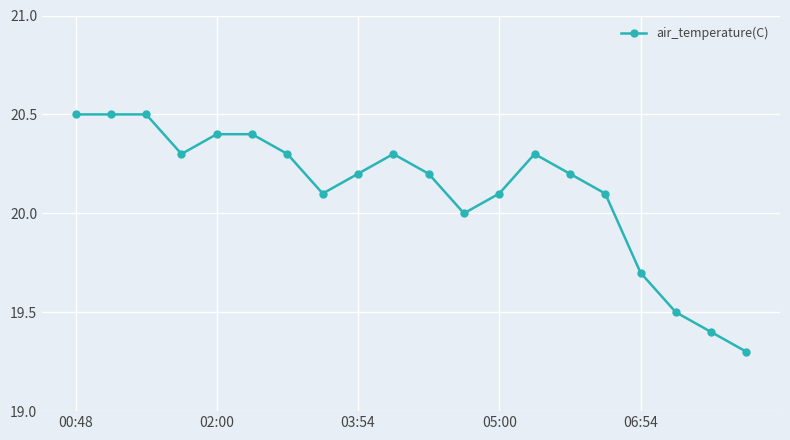

What is the minimum value shown in the chart?

19.3